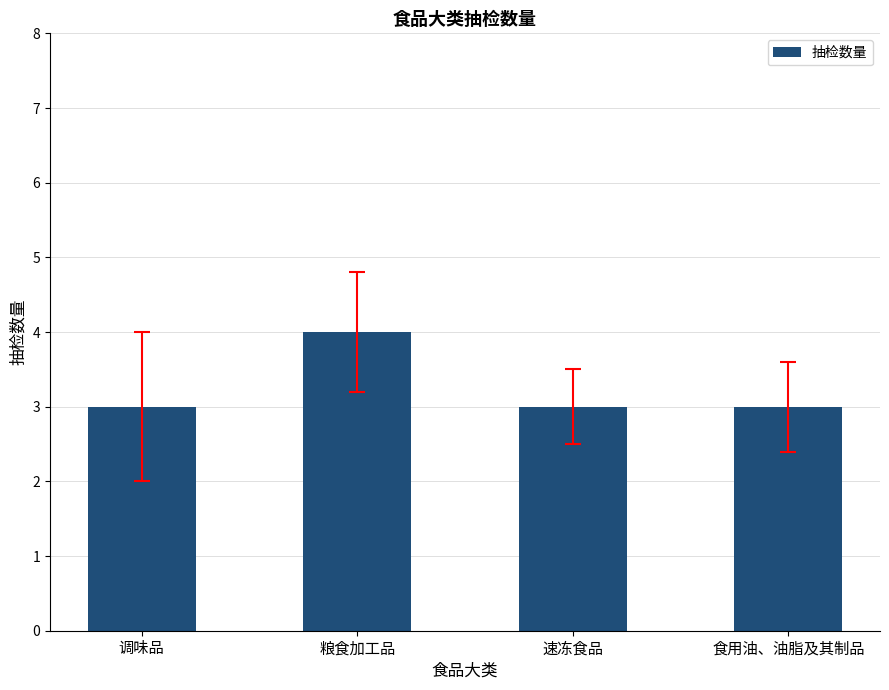

Approximately how many times larger is the value at 调味品 compared to 食用油、油脂及其制品?

1.0